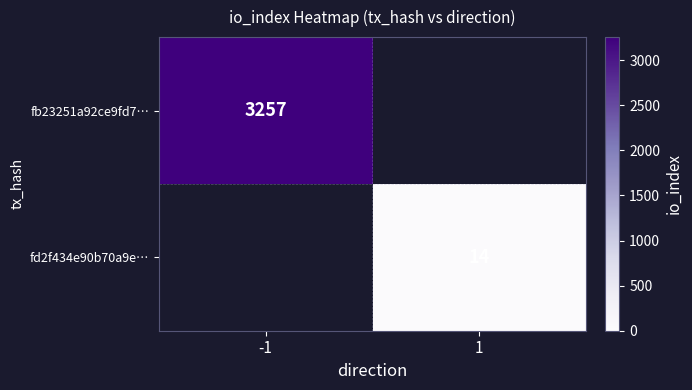

The fd2f434e90b70a9e… series shows 14 at 1. True or false?

True